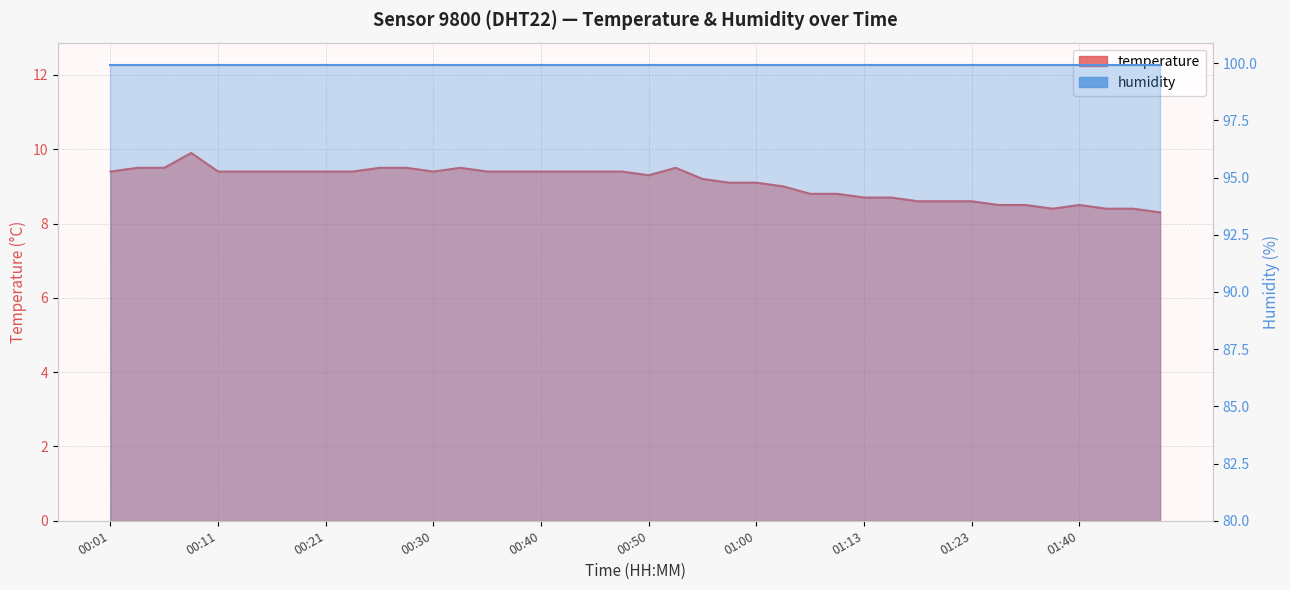

What is the average value?

9.1